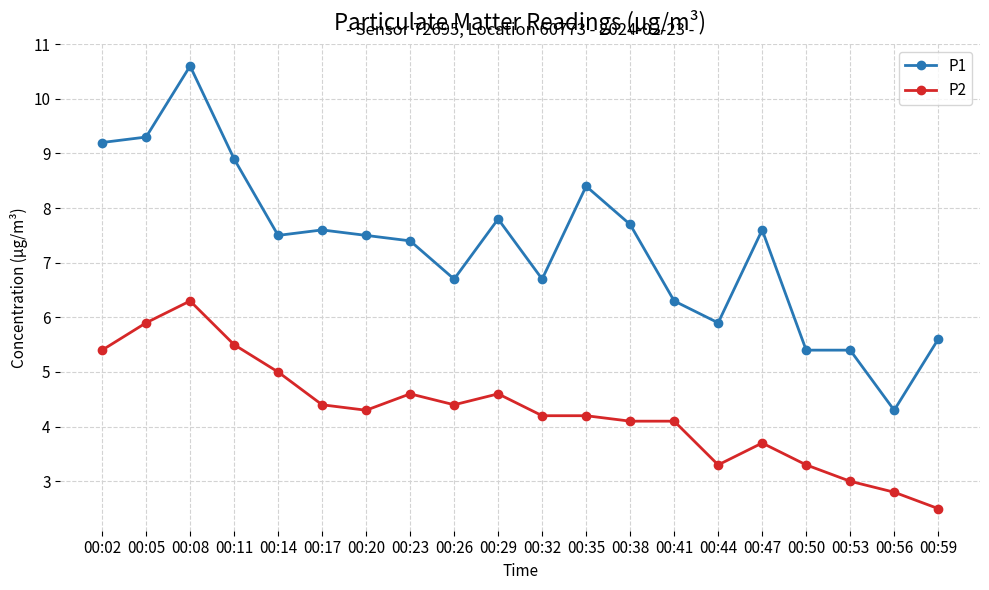

Rank the series at 00:26 from highest to lowest value.

P1, P2